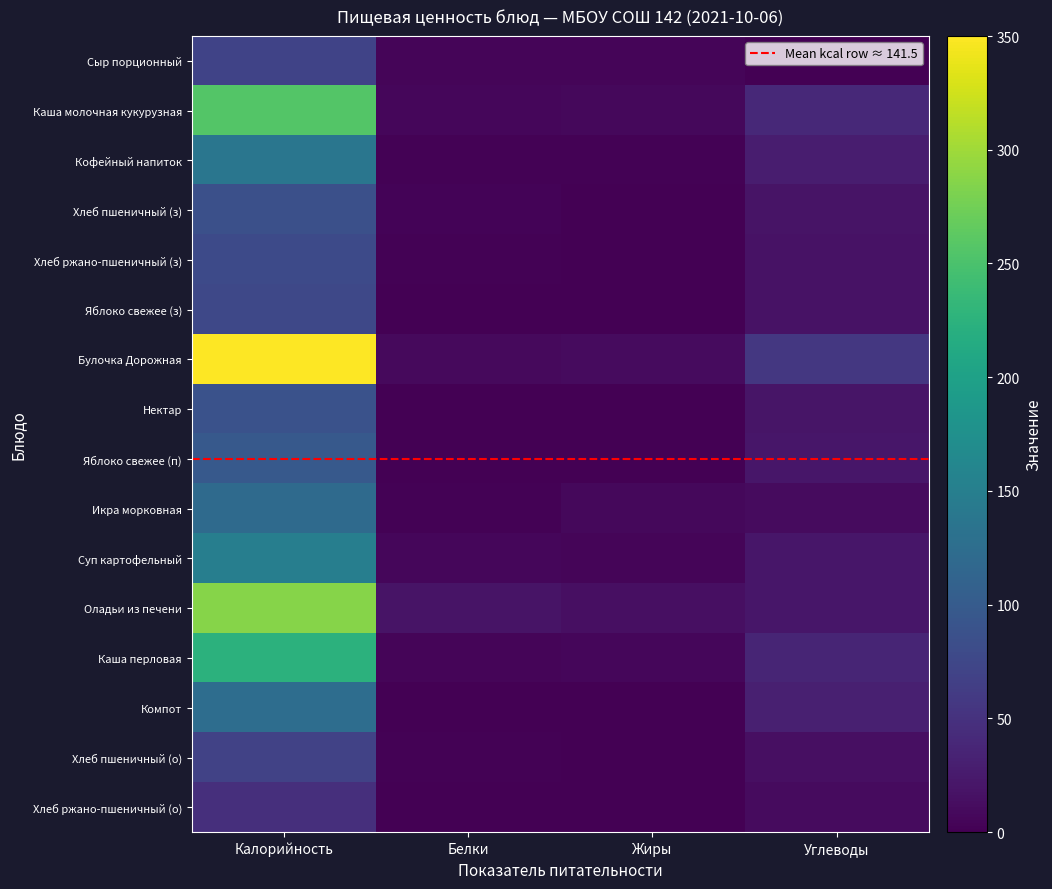

What is the difference between the Яблоко свежее (з) values at Углеводы and Калорийность?

58.8